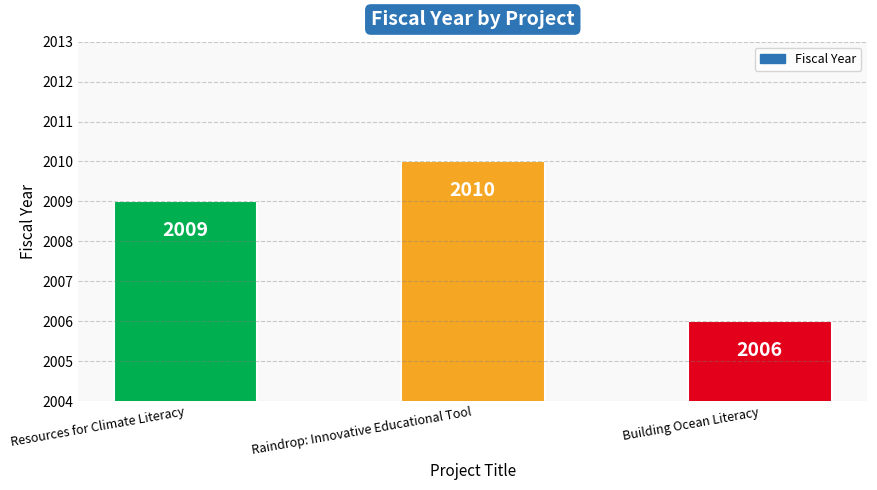

The value at Resources for Climate Literacy is 425. True or false?

False